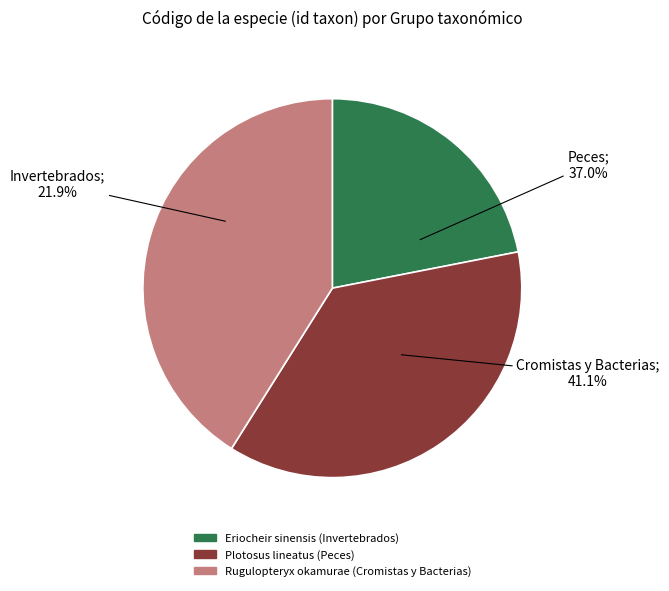

To the nearest percent, what is the difference between the largest and smallest slice percentages?

19%